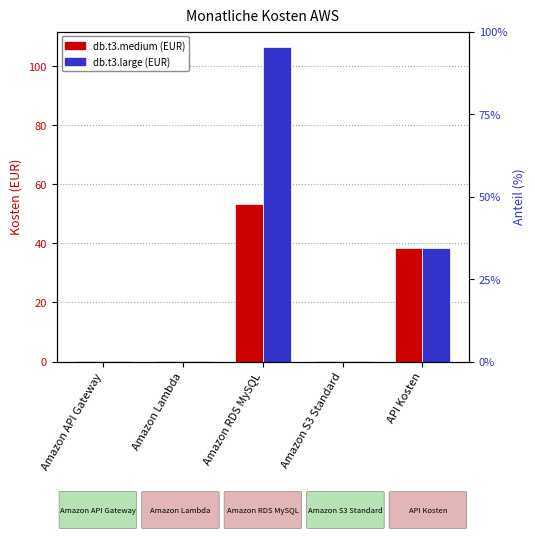

Rank the categories by db.t3.large (EUR) value from lowest to highest.

Amazon S3 Standard, Amazon Lambda, Amazon API Gateway, API Kosten, Amazon RDS MySQL